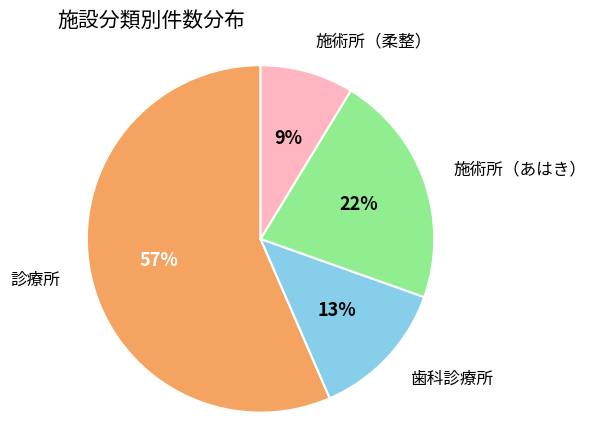

True or false: 診療所 accounts for 49% of the total.

False